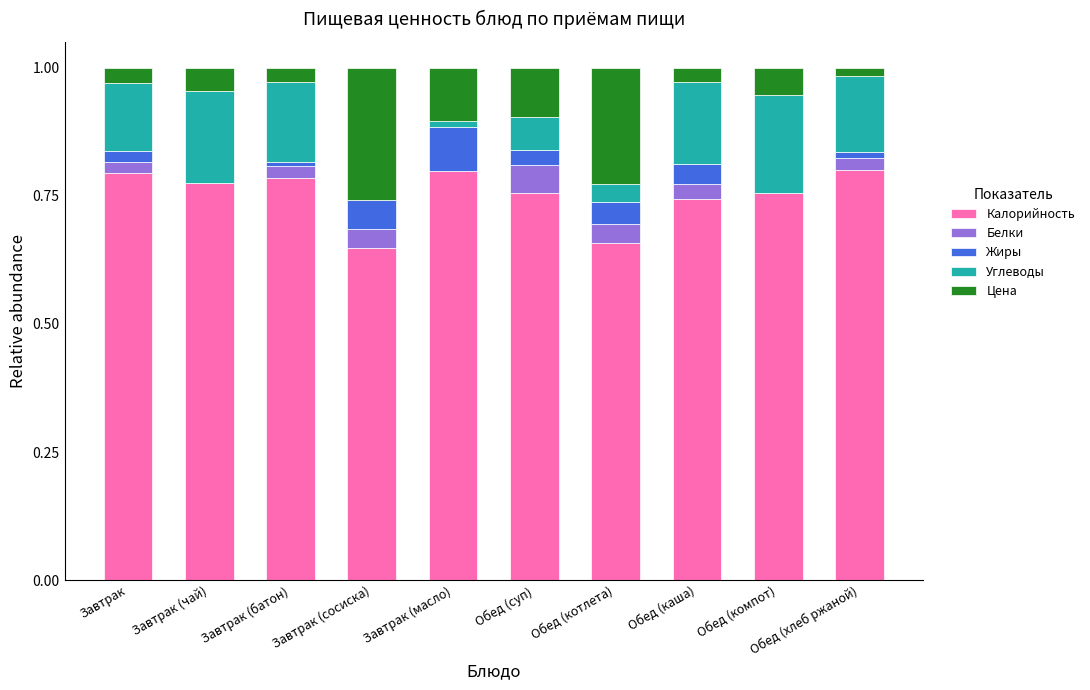

What is the total value across all series at Обед (каша)?

1.0